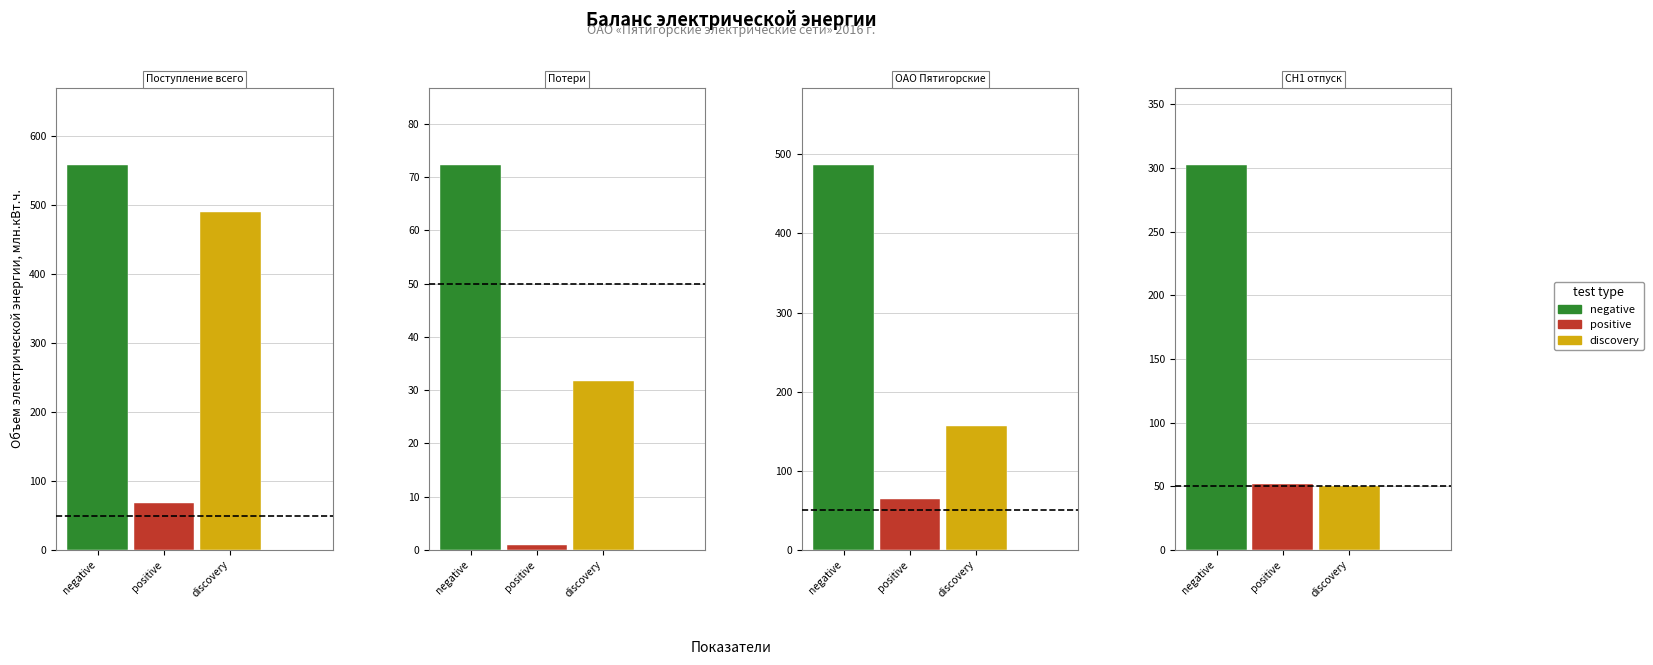

Reading left to right, transcribe all the data shown in this chart.

negative: 558.6	72.3	486.3	302.2
positive: 67.6	0.9	63.9	52.0
discovery: 490.1	31.7	156.2	50.4